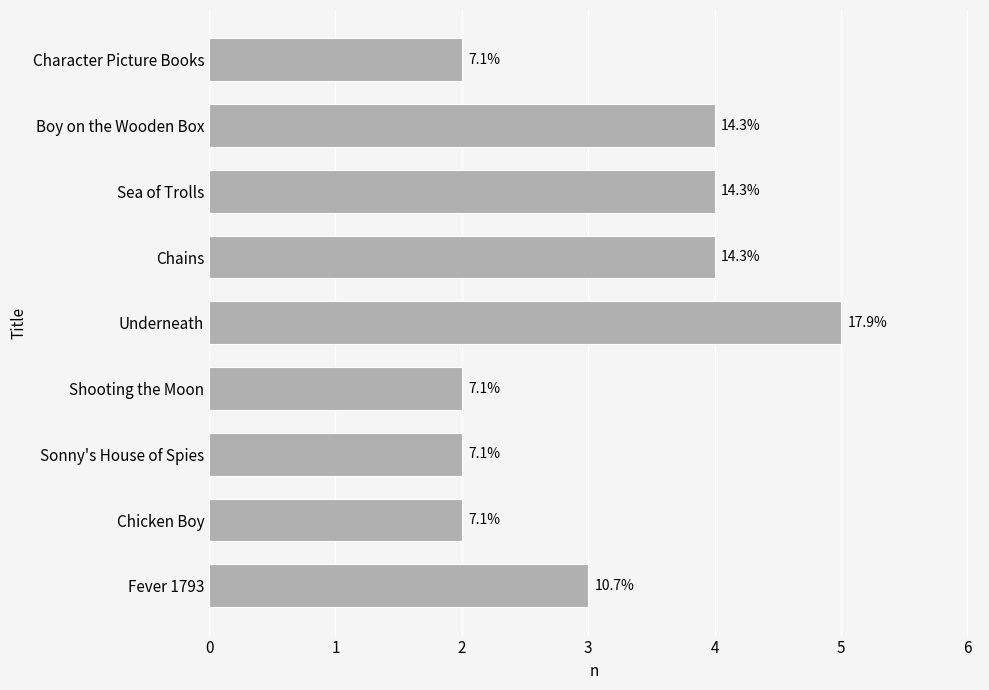

Rank the categories by value from lowest to highest.

Chicken Boy, Sonny's House of Spies, Shooting the Moon, Character Picture Books, Fever 1793, Chains, Sea of Trolls, Boy on the Wooden Box, Underneath